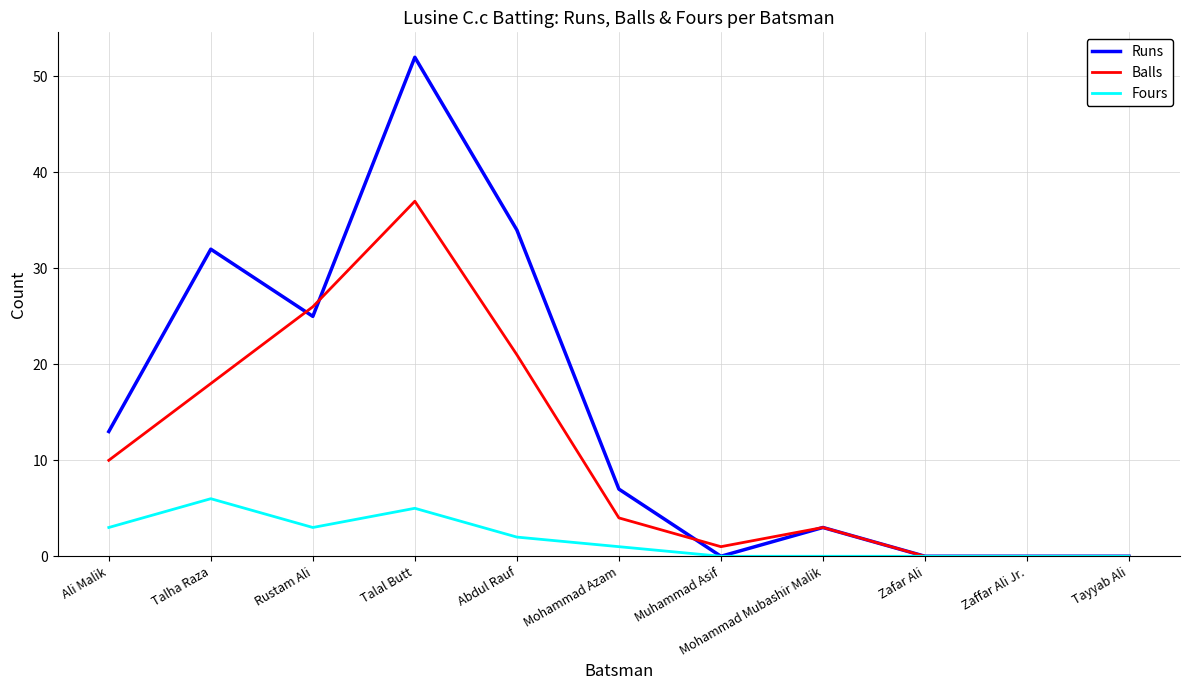

How many lines are shown in the chart?

3